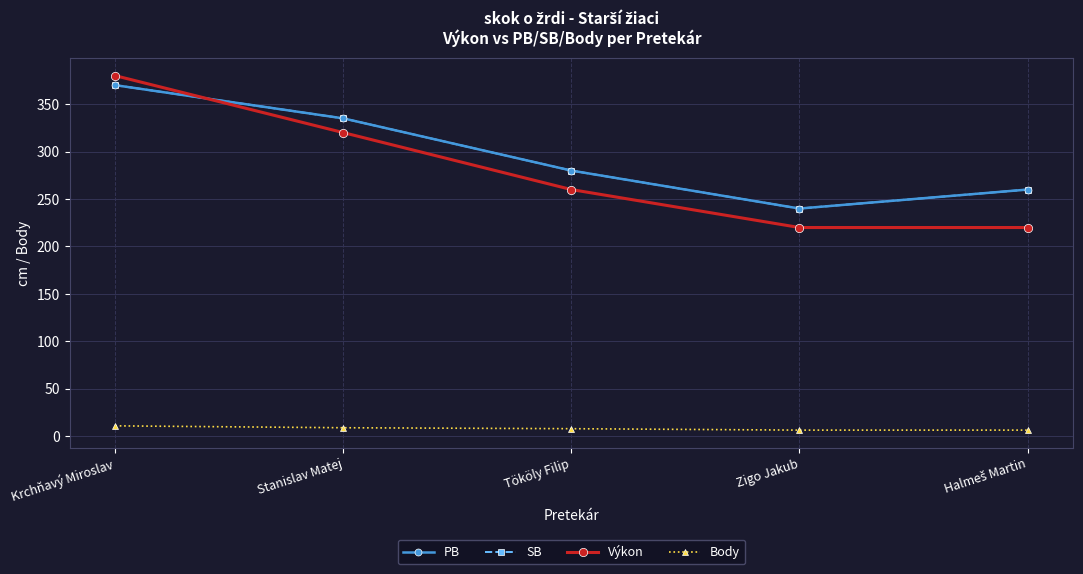

True or false: PB and SB intersect in this chart.

False